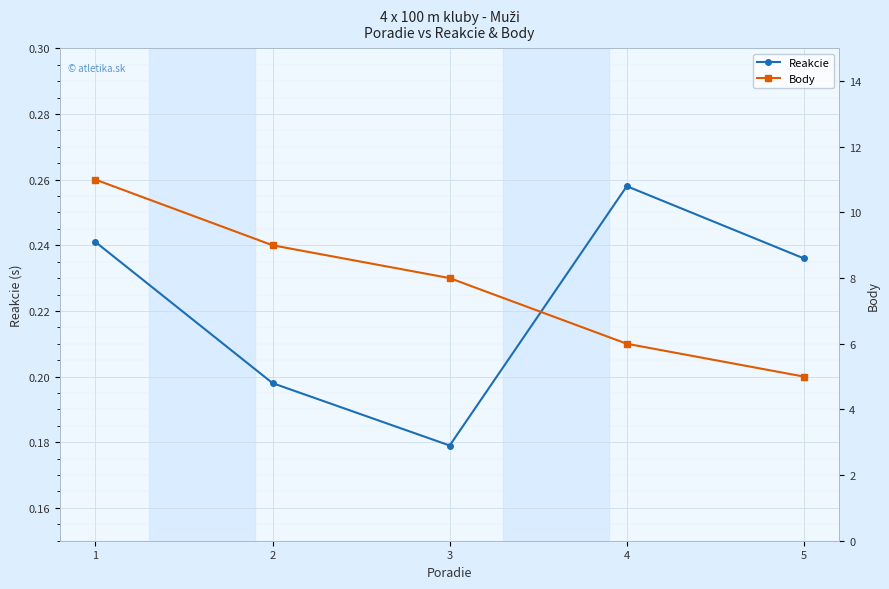

Reading right to left, transcribe all the data shown in this chart.

Reakcie: 5=0.2	4=0.3	3=0.2	2=0.2	1=0.2
Body: 5=5.0	4=6.0	3=8.0	2=9.0	1=11.0